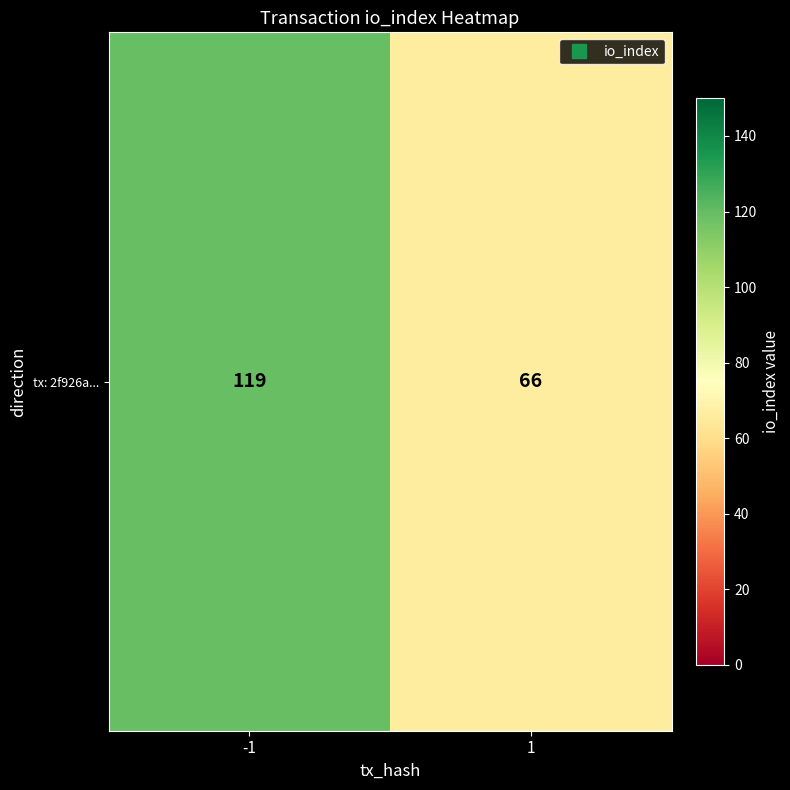

What is the greatest value displayed?

119